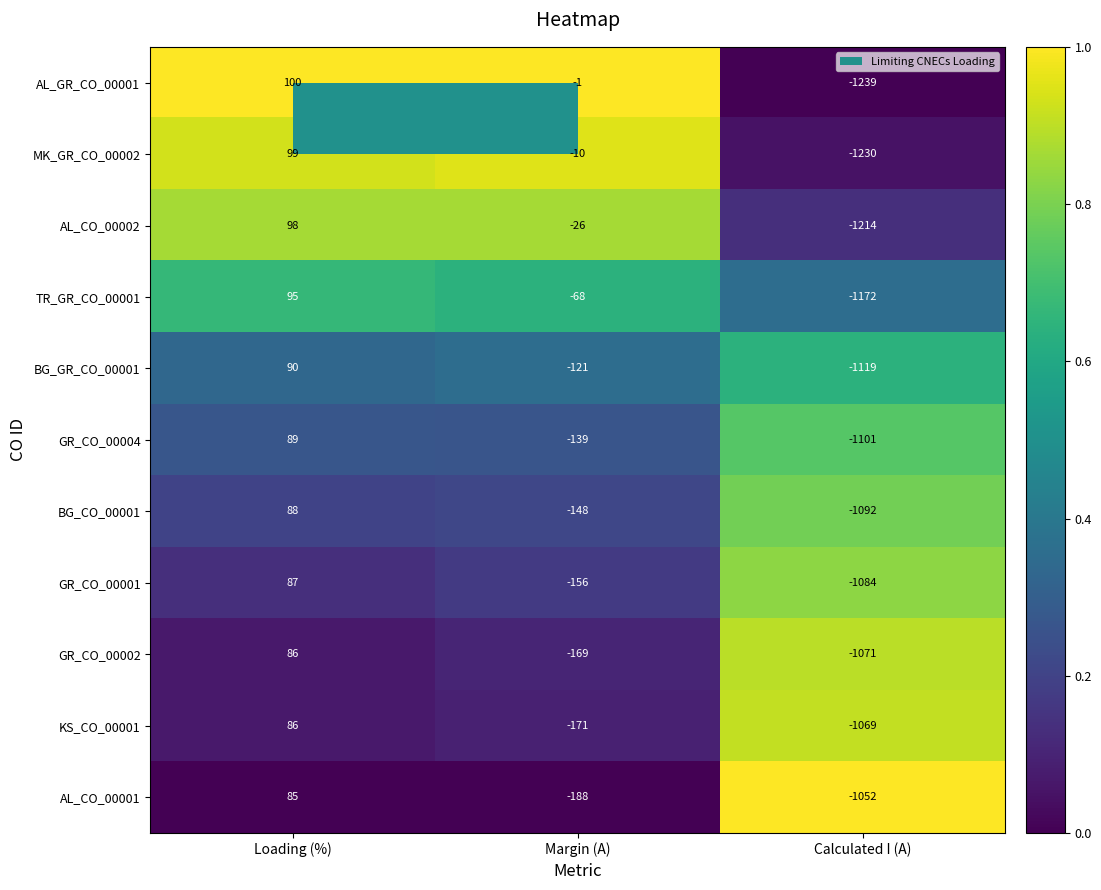

What is the smallest value displayed?

-1239